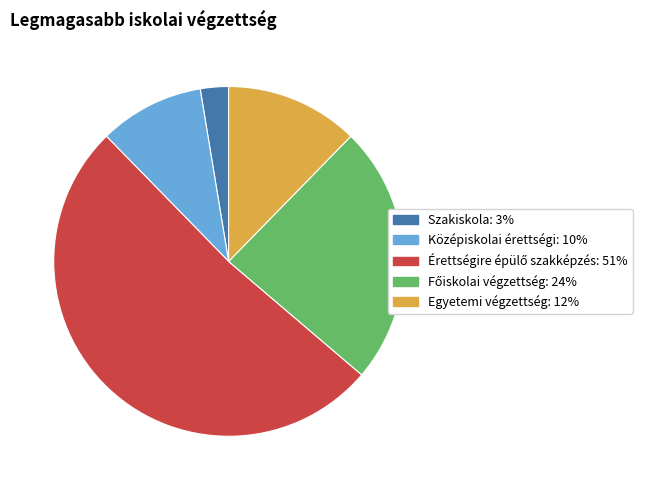

Is there any slice that represents more than half of the pie?

Yes